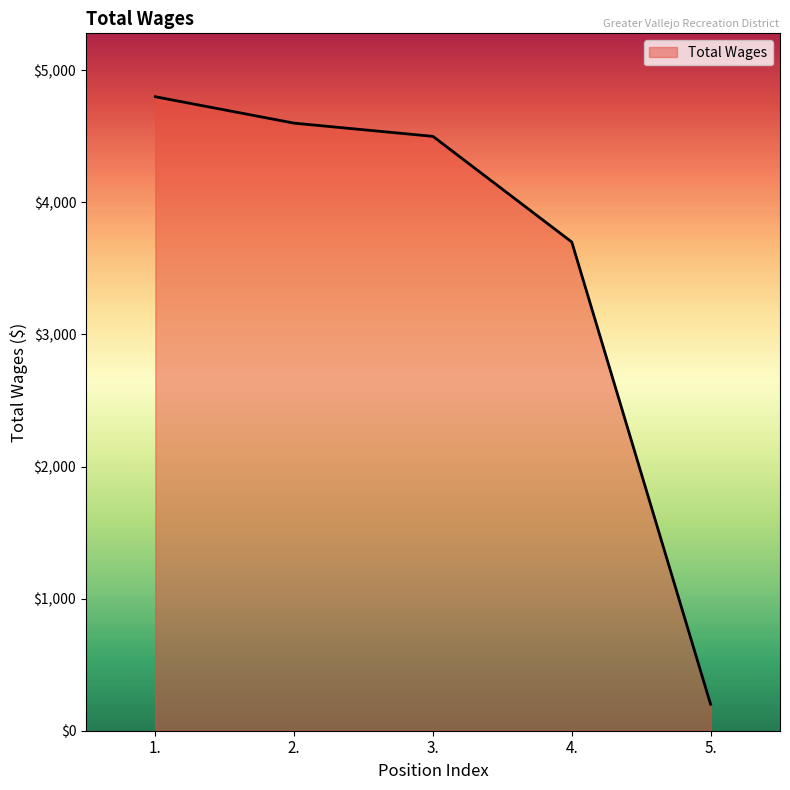

How many distinct data groups are displayed?

1